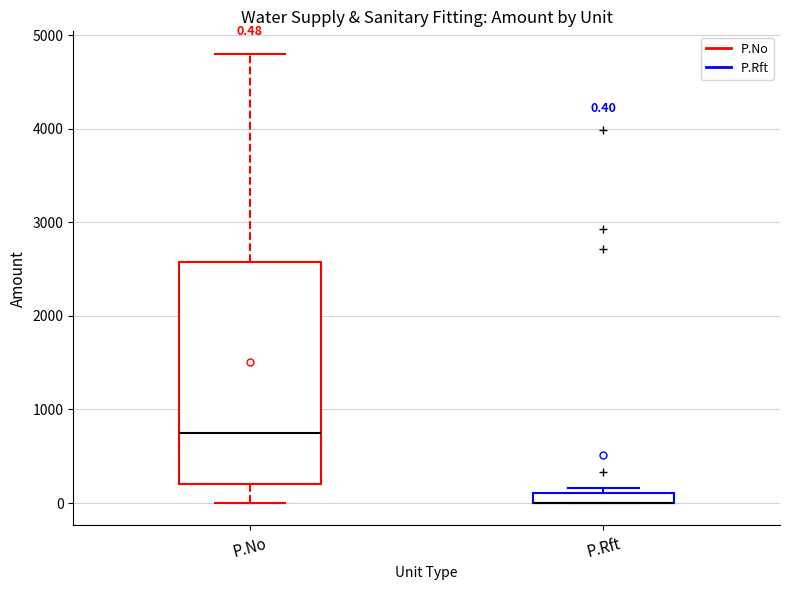

Which box is the tallest, from its lower edge to its upper edge?

P.No